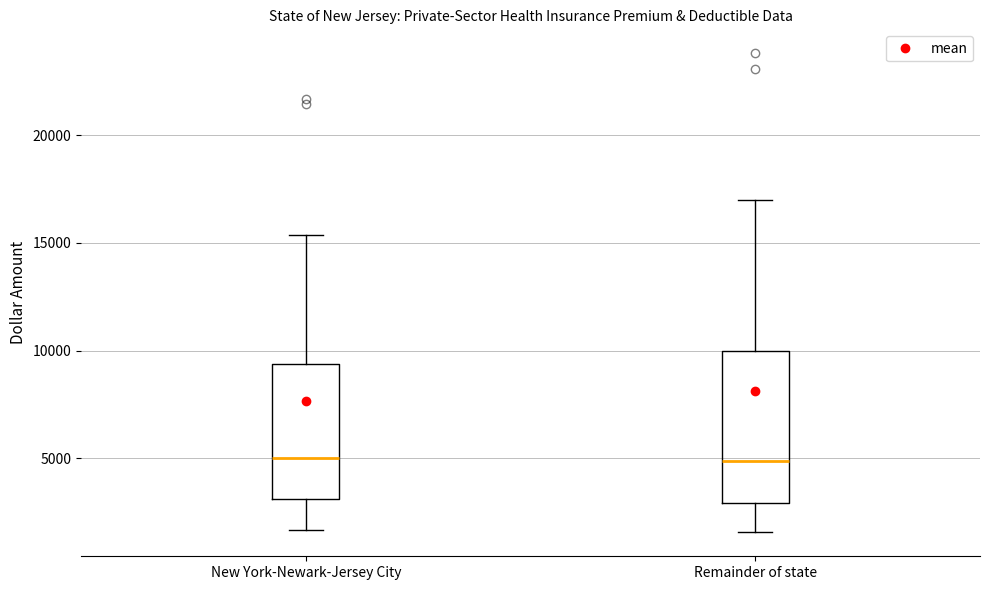

Comparing the boxes themselves (not the whiskers), which one is the tallest?

Remainder of state